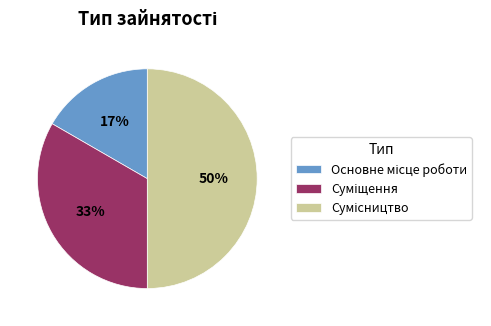

To the nearest percent, what is the average slice percentage?

33%